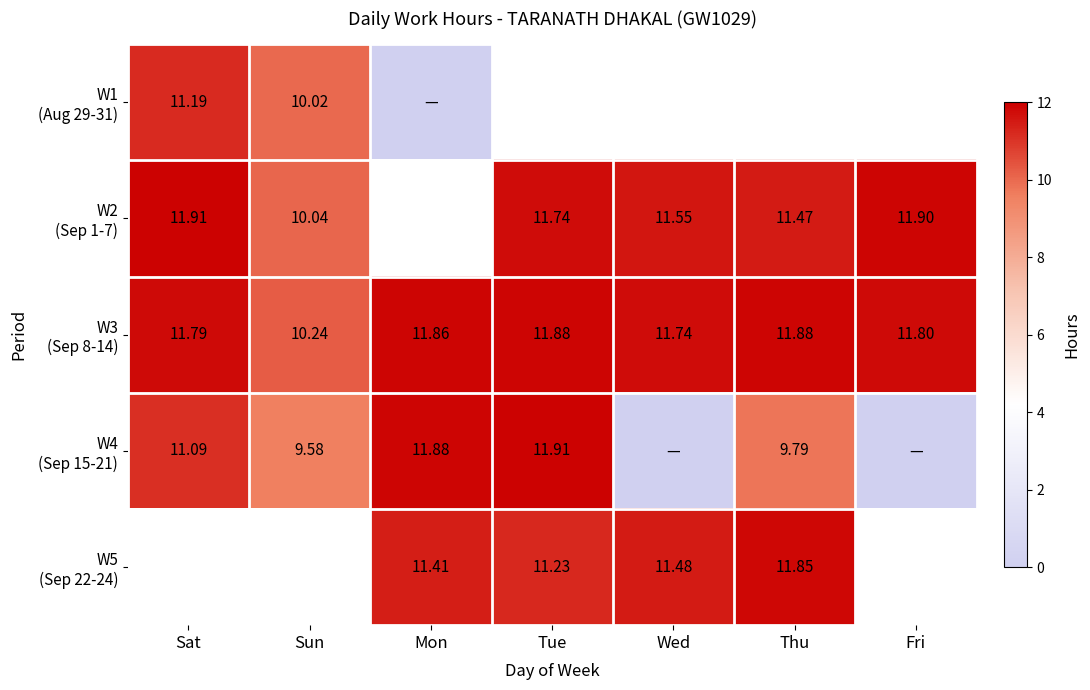

The W2 (Sep 1-7) series shows 11.6 at Wed. True or false?

True